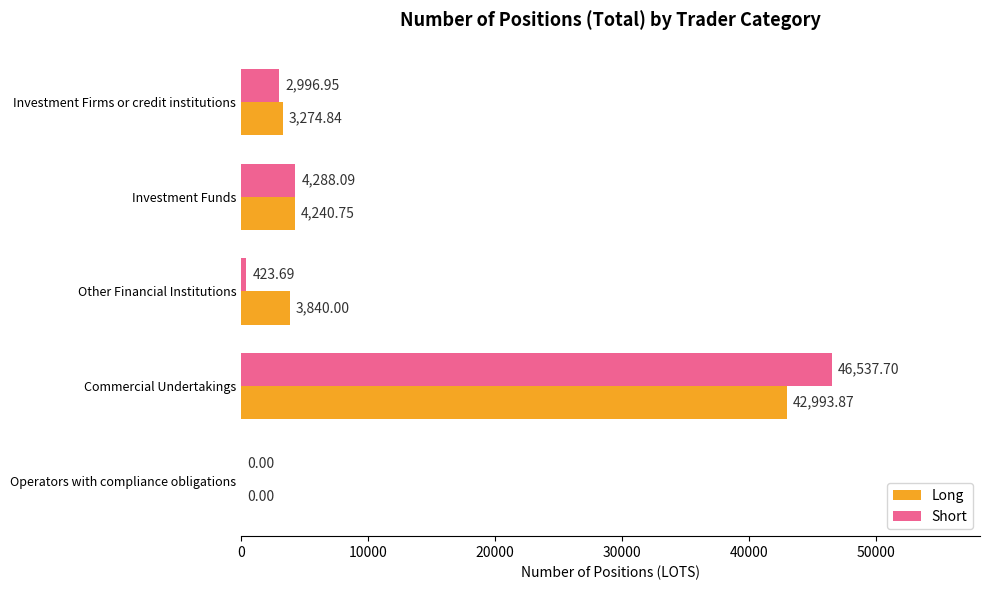

Between Investment Firms or credit institutions and Commercial Undertakings, which series saw the biggest shift?

Short